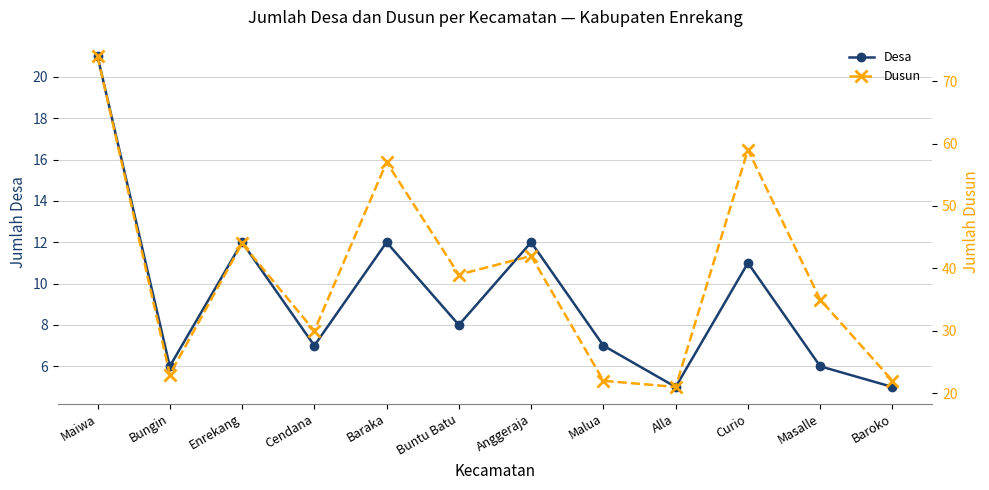

What are all the series names shown in the legend?

Desa, Dusun